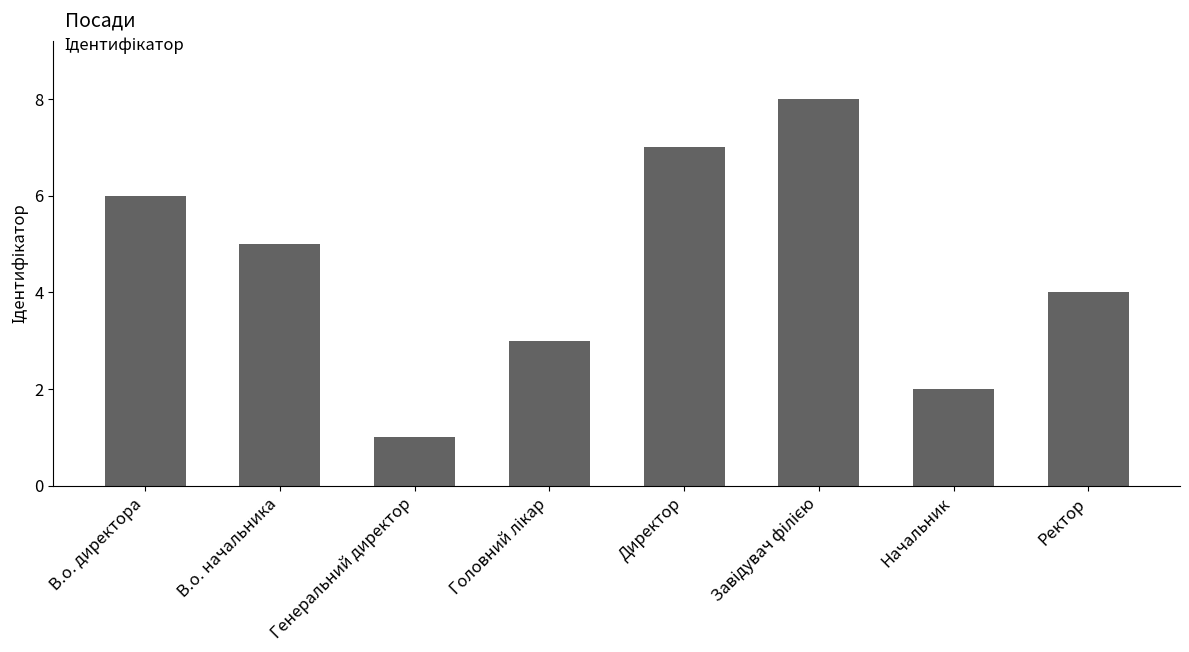

What is the difference between the maximum and minimum values?

7